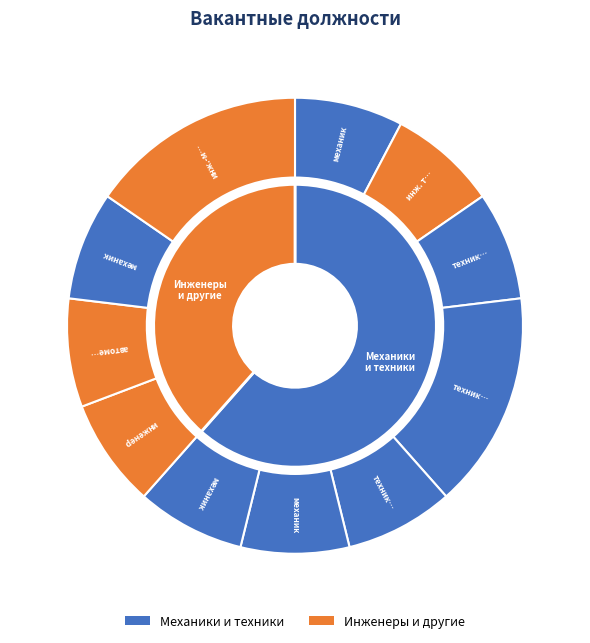

To the nearest percent, what percentage of the pie is техник-энергетик?

8%